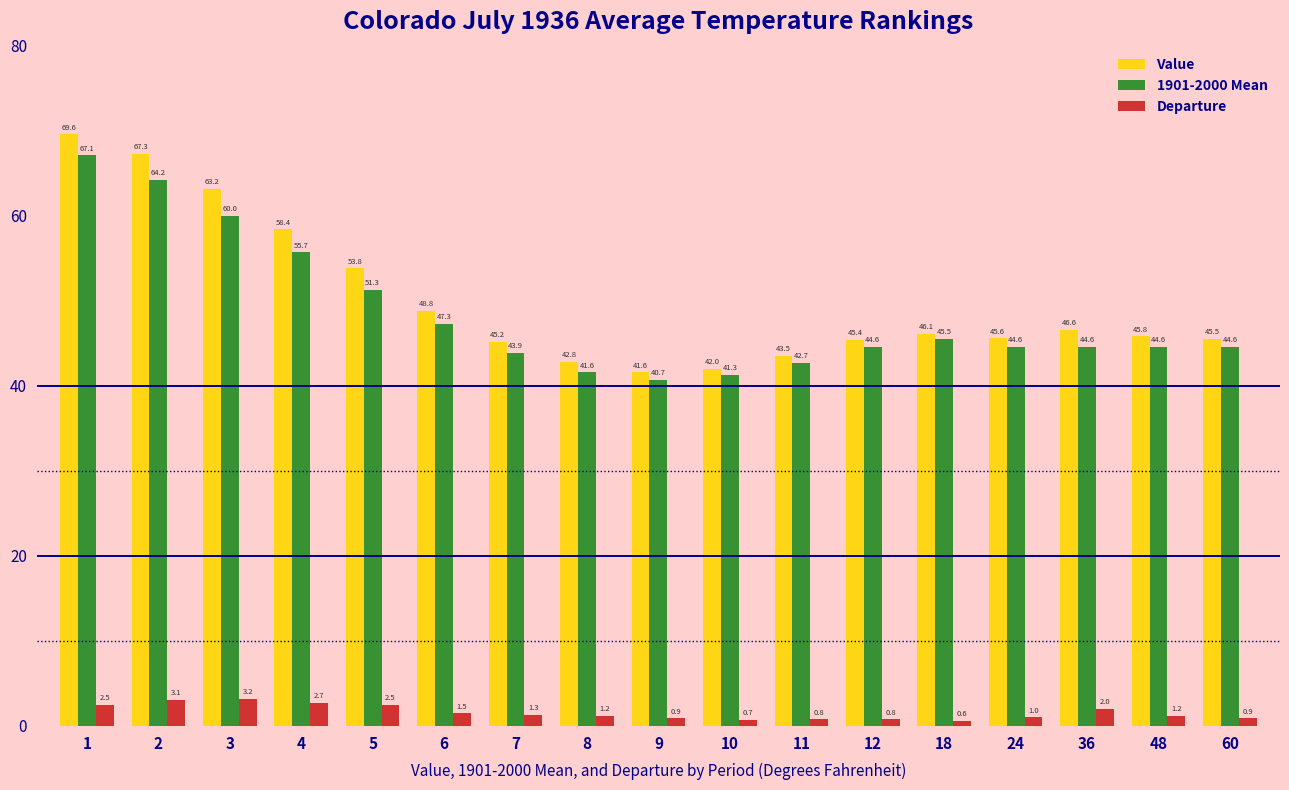

Reading left to right, extract all data points from this chart.

Value: 69.6	67.3	63.2	58.4	53.8	48.8	45.2	42.8	41.6	42.0	43.5	45.4	46.1	45.6	46.6	45.8	45.5
1901-2000 Mean: 67.1	64.2	60.0	55.7	51.3	47.3	43.9	41.6	40.7	41.3	42.7	44.6	45.5	44.6	44.6	44.6	44.6
Departure: 2.5	3.1	3.2	2.7	2.5	1.5	1.3	1.2	0.9	0.7	0.8	0.8	0.6	1.0	2.0	1.2	0.9